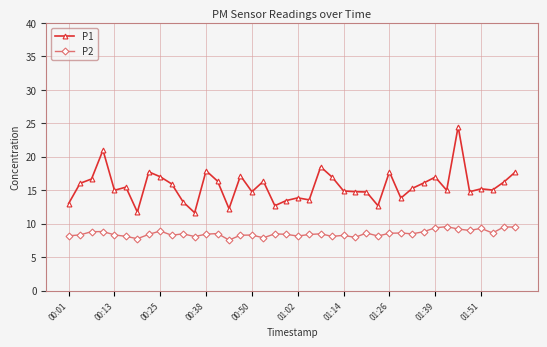

At how many categories does at least one series exceed 24?

1